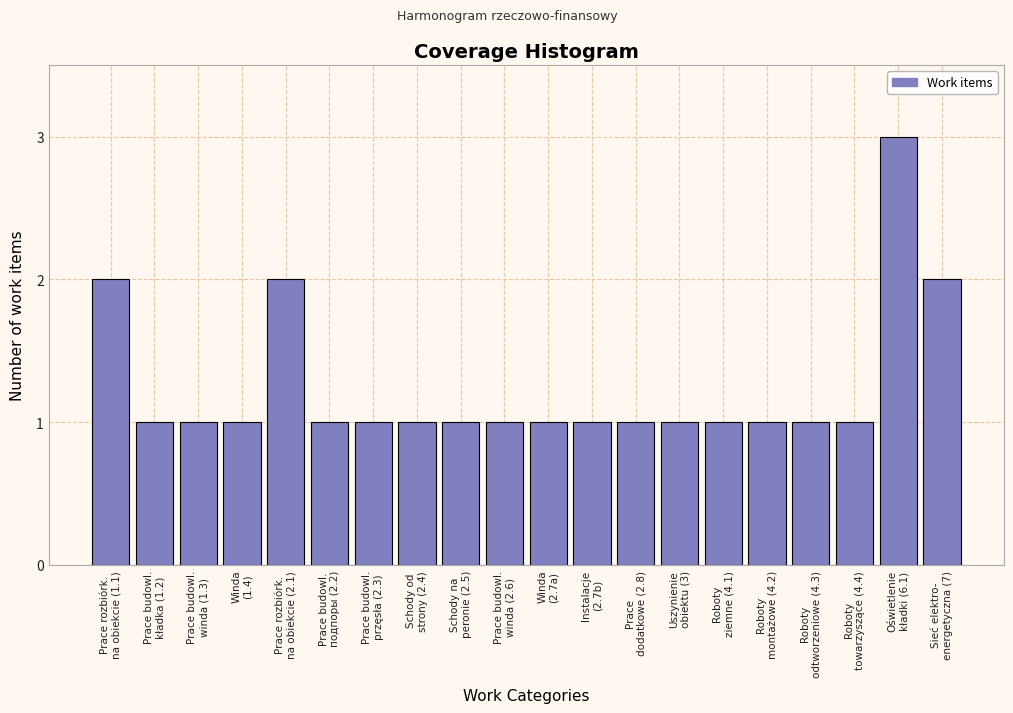

Reading right to left, what are all the values shown in this chart?

2	3	1	1	1	1	1	1	1	1	1	1	1	1	1	2	1	1	1	2